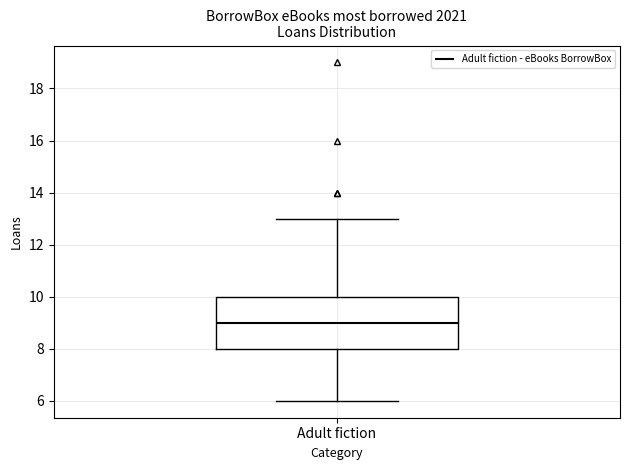

Where does the median line of the box for Adult fiction sit on the y-axis? The values are not printed on the chart, so give them approximately, as read against the axis.

9